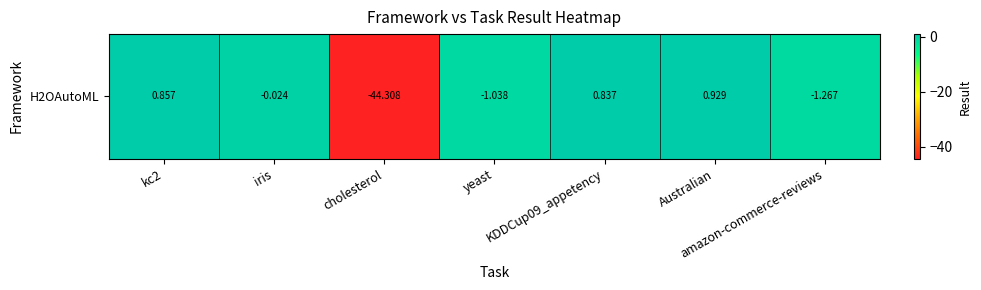

Rank the categories by value from highest to lowest.

Australian, kc2, KDDCup09_appetency, iris, yeast, amazon-commerce-reviews, cholesterol